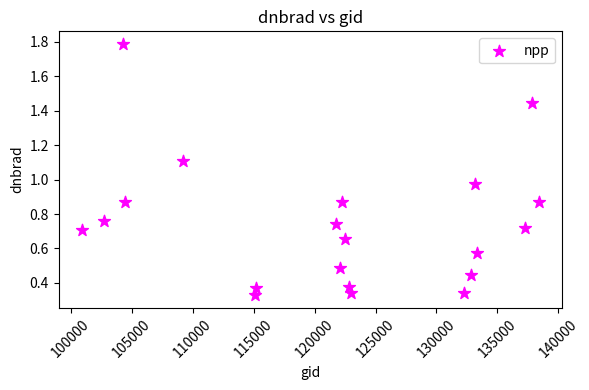

What is the range of X values (max minus min)?

37538.0